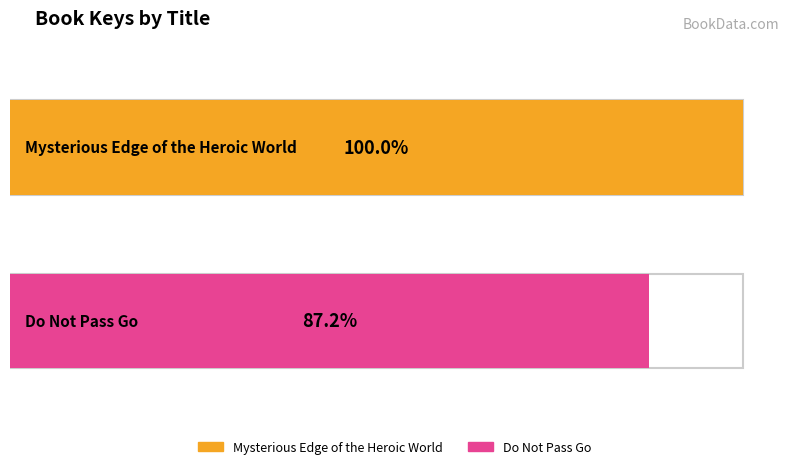

What is the label of the 2nd bar from the left?

Do Not Pass Go